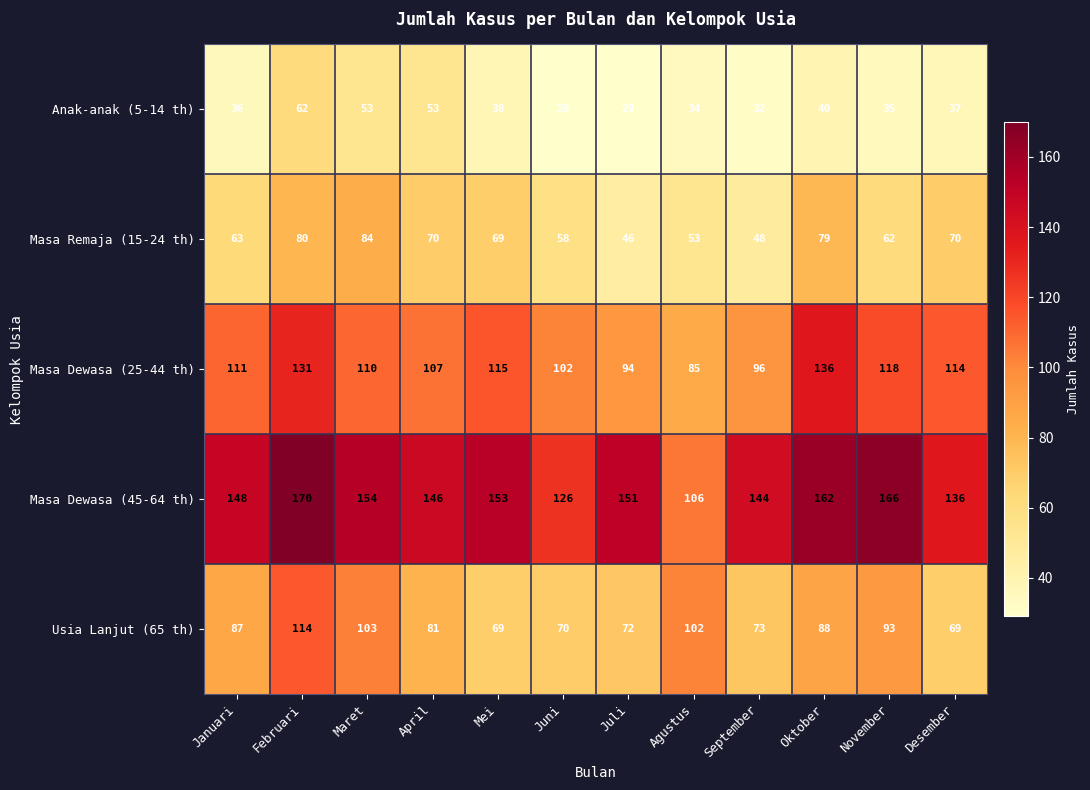

What is the difference between the maximum and minimum values in the Anak-anak (5-14 th) series?

33